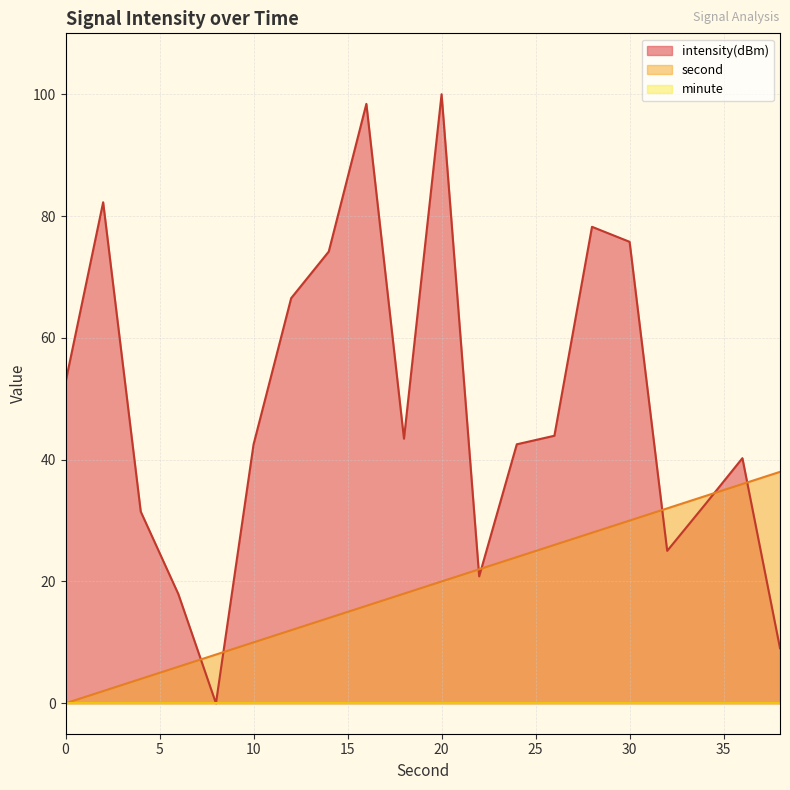

What is the sum of all intensity(dBm) values?

977.6